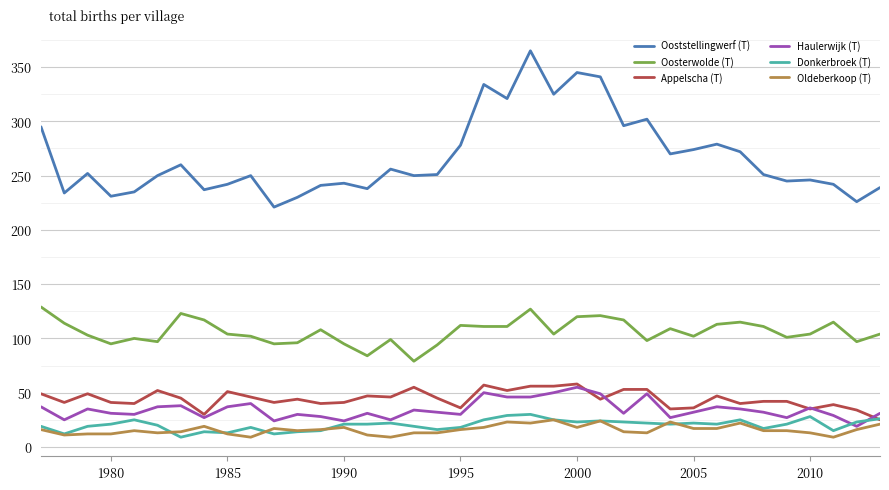

What is the highest value of the Oosterwolde (T) series?

129